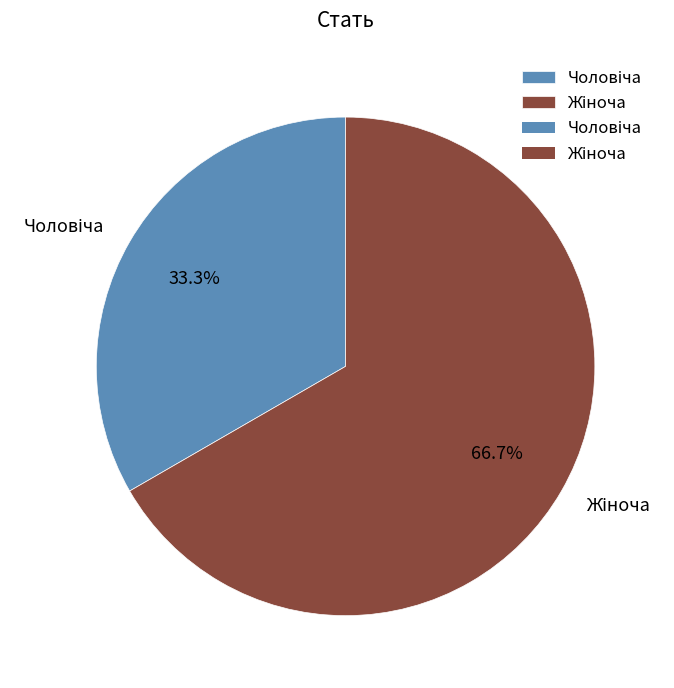

Is there a majority slice in this chart?

Yes